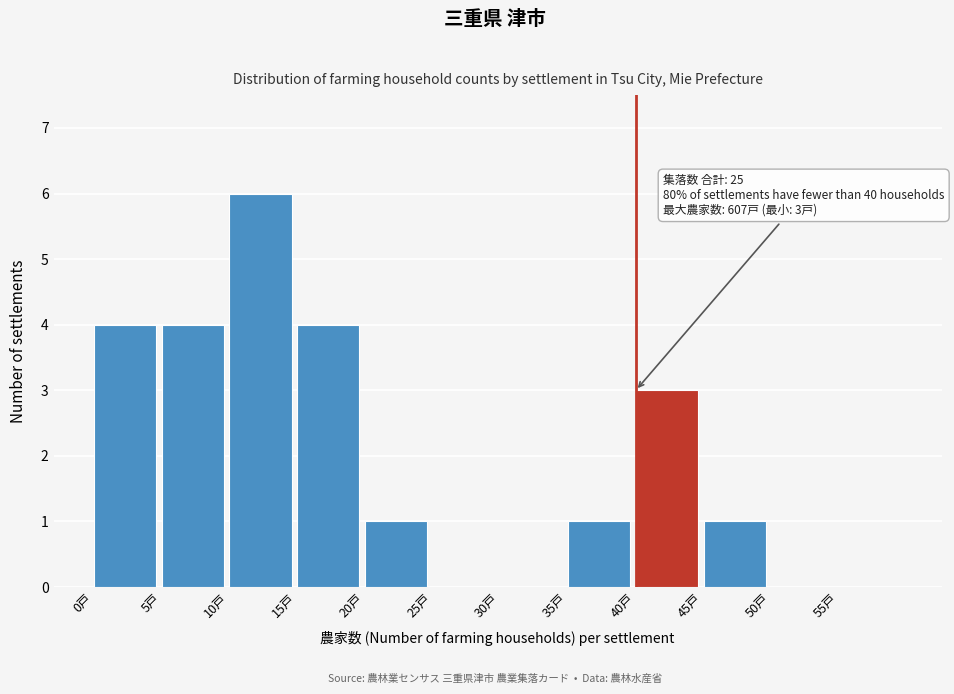

Which range on the x-axis has the tallest bar?

10 to 15